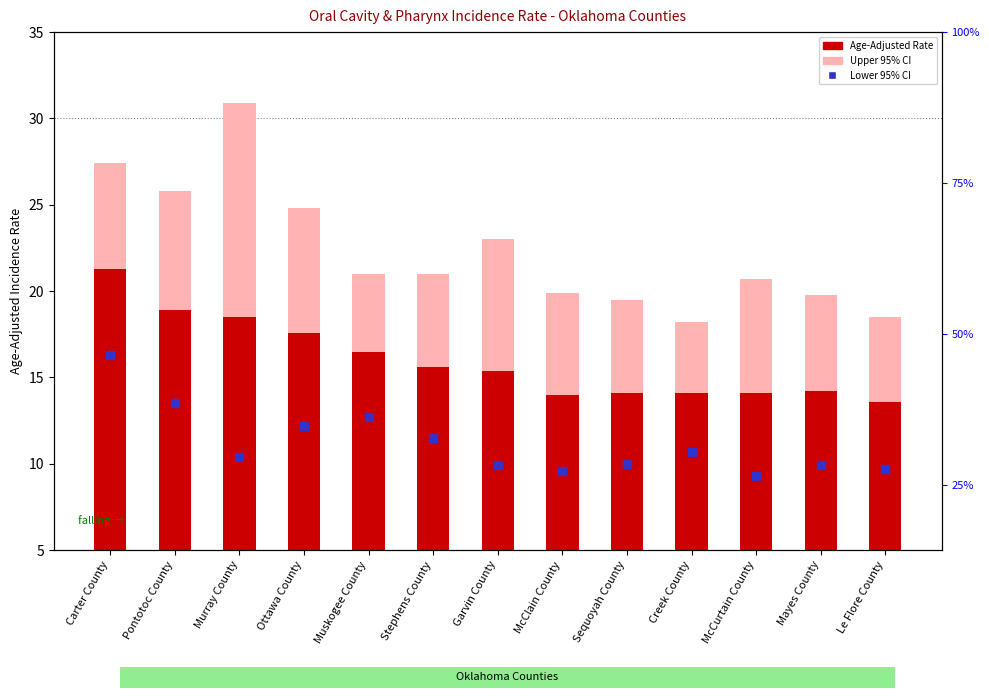

Which series has the largest total across all categories?

Upper 95% CI